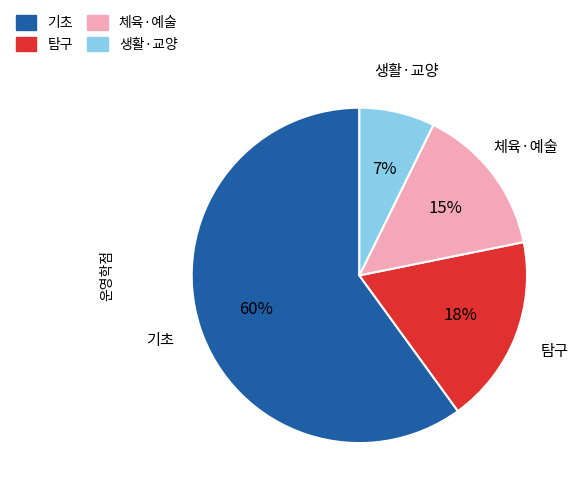

To the nearest percent, what is the combined percentage of 체육·예술 and 기초?

75%